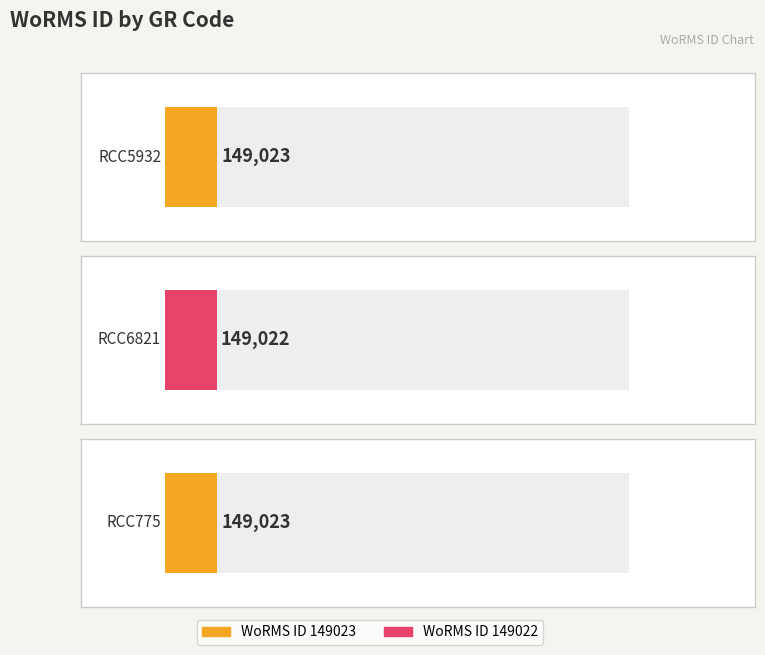

At which category does the chart reach its minimum across all series?

RCC6821